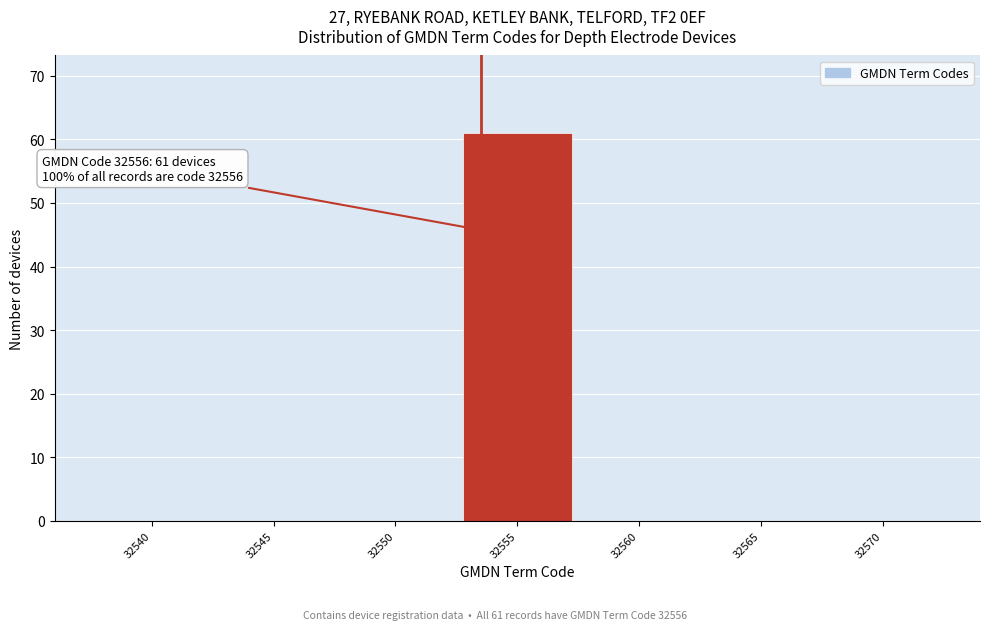

Reading left to right, what are all the values shown in this chart?

32540=0	32545=0	32550=0	32555=61	32560=0	32565=0	32570=0